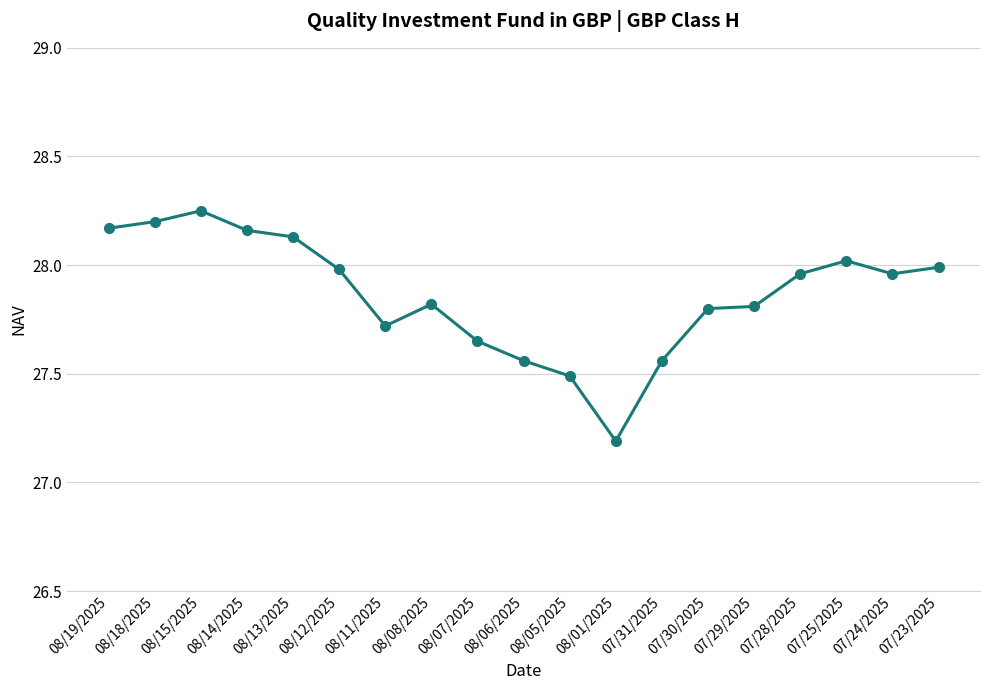

What is the change in value from 08/05/2025 to 07/29/2025?

+0.3